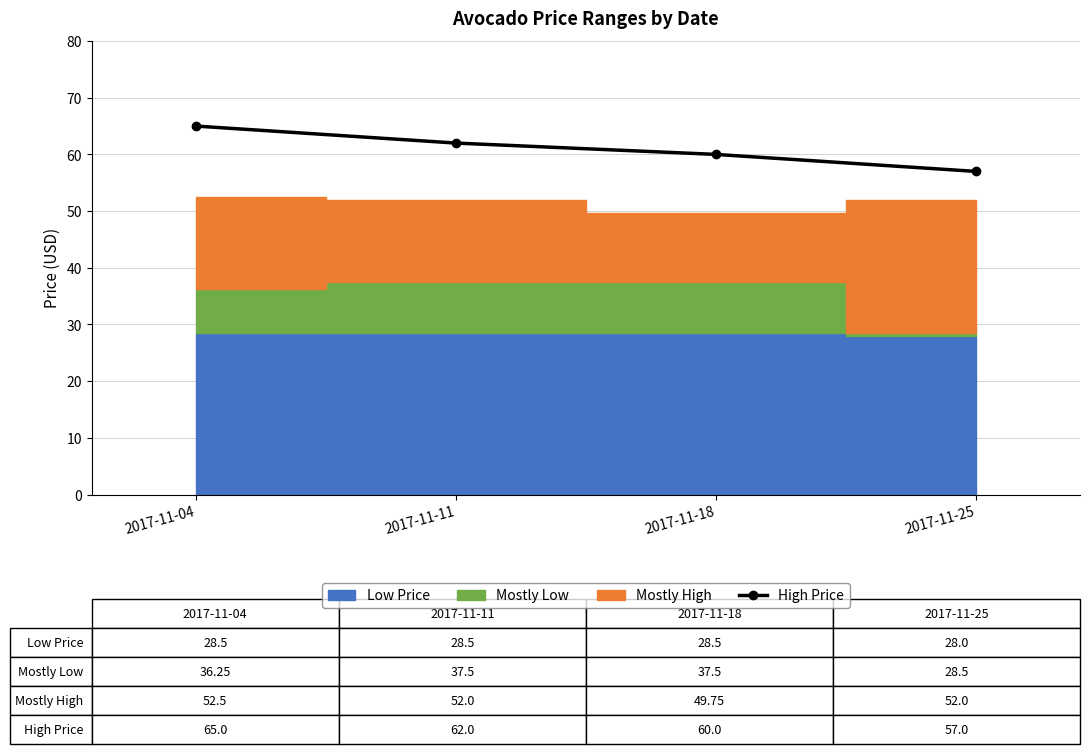

How many lines are shown in the chart?

1